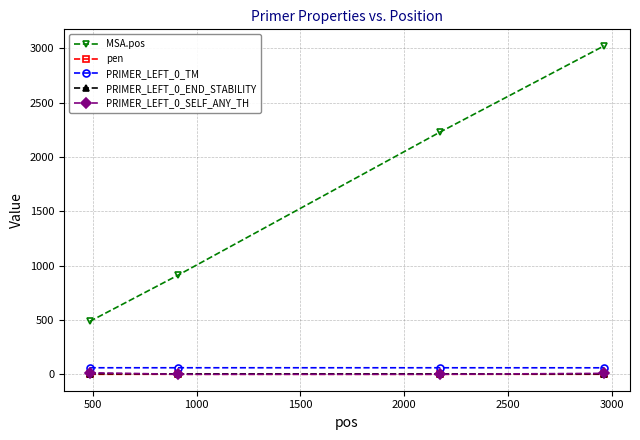

True or false: PRIMER_LEFT_0_TM and MSA.pos intersect in this chart.

False